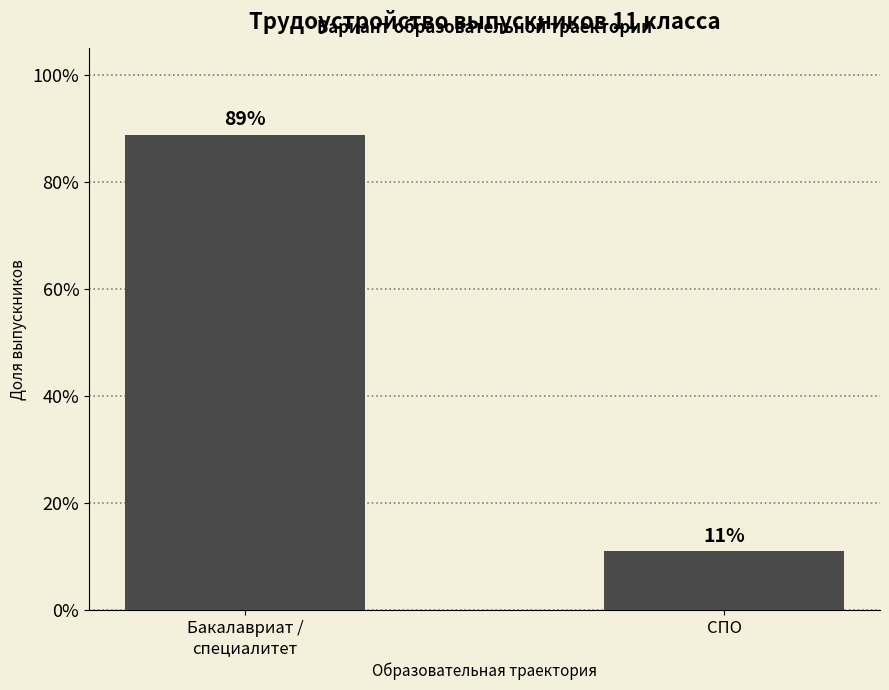

At which category does the chart reach its minimum across all series?

СПО